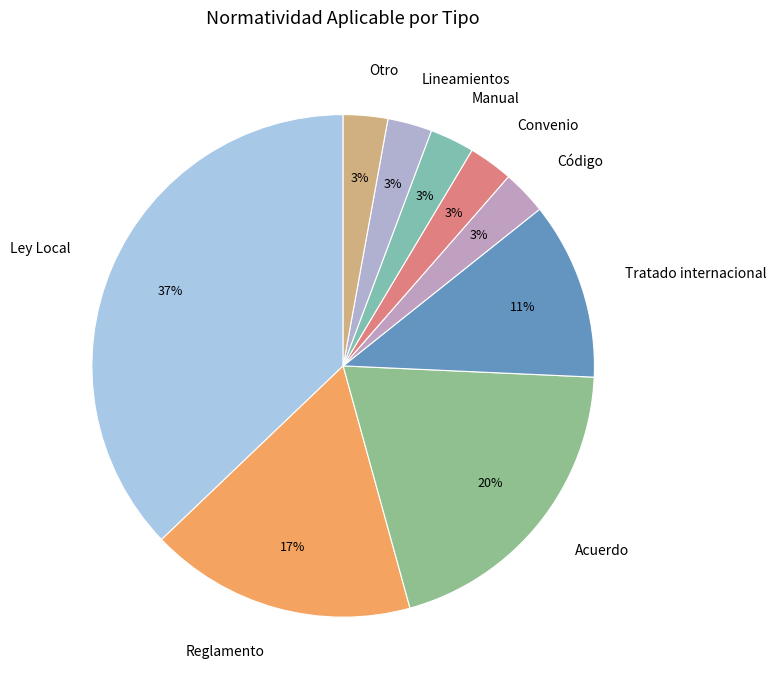

What is the largest slice in the pie chart?

Ley Local